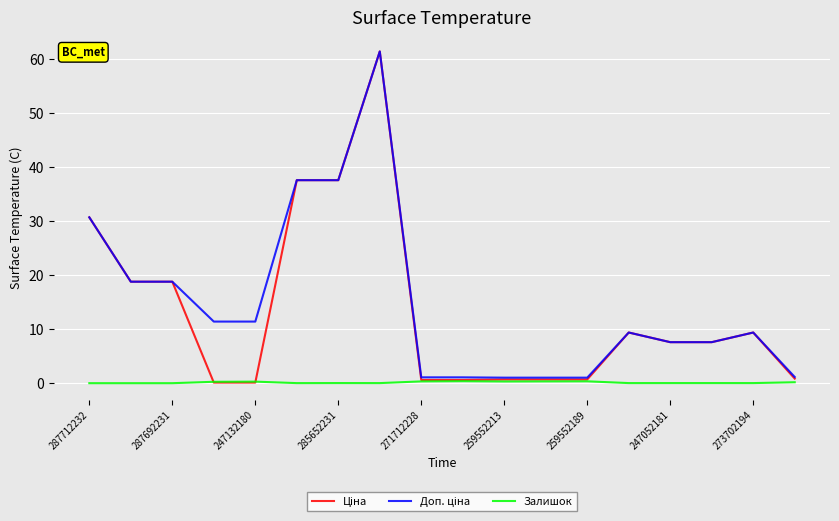

What is the maximum value shown in the chart?

61.4